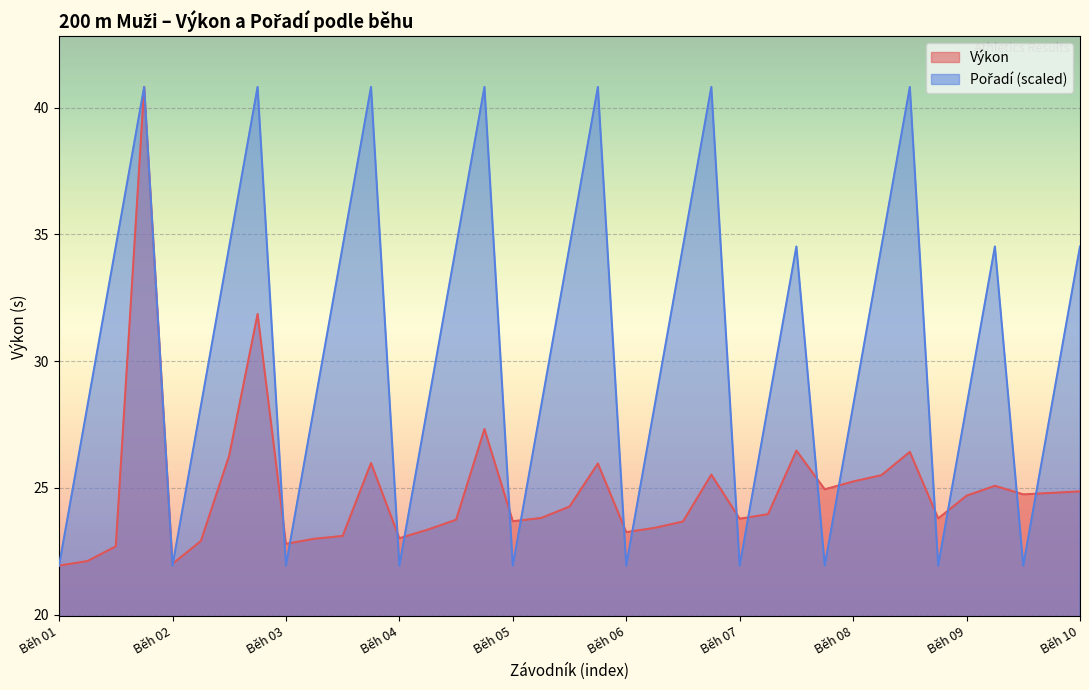

What are all the series names shown in the legend?

Výkon, Pořadí